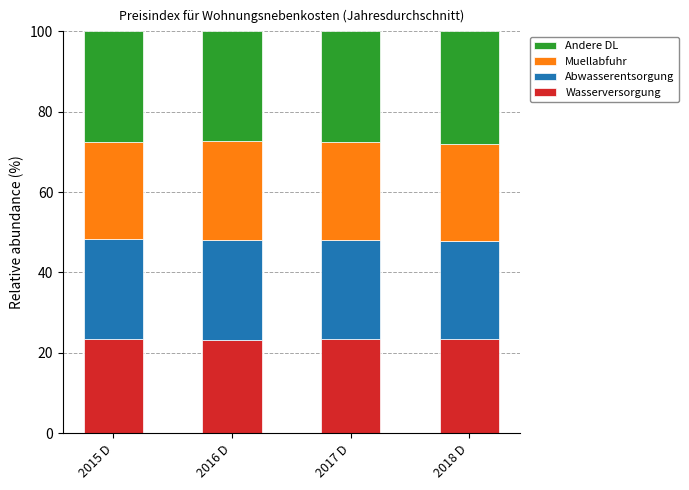

How many bars are there in total?

4